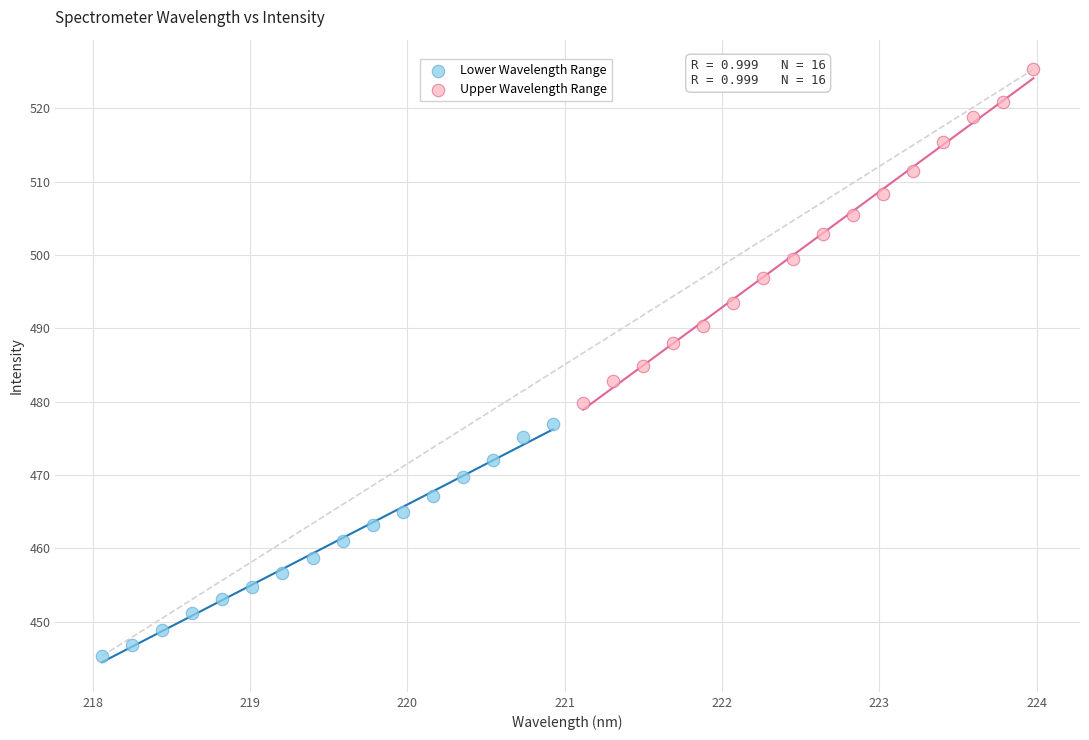

Which series reaches the minimum Y coordinate?

Lower Wavelength Range